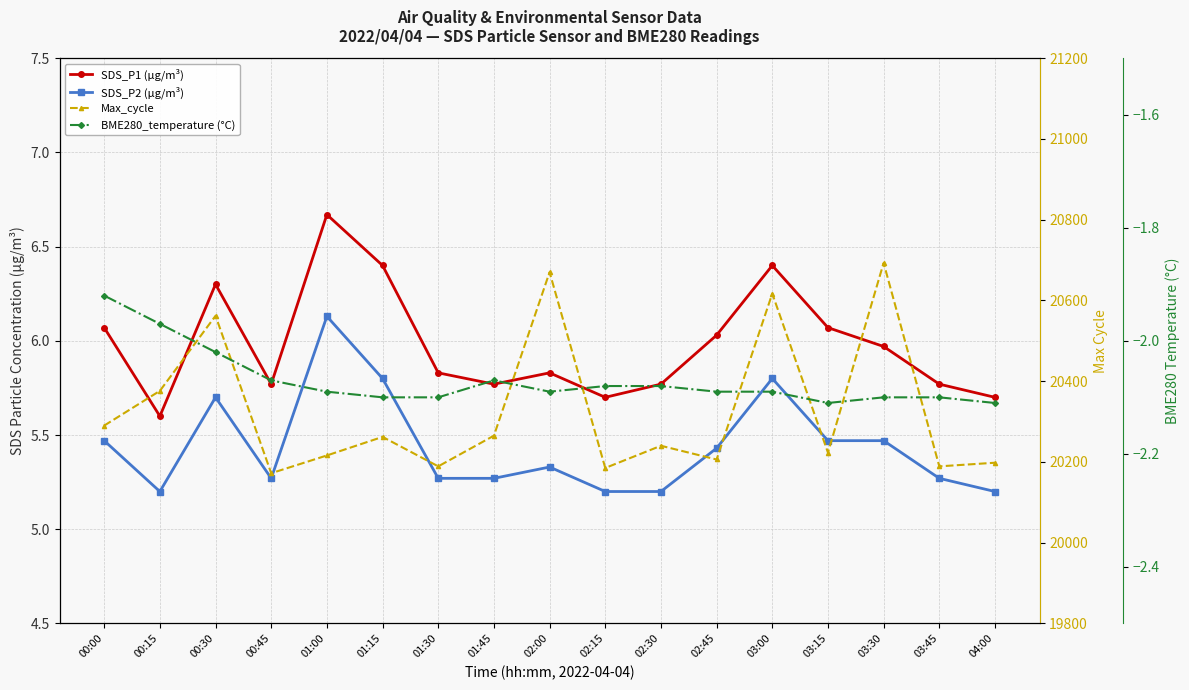

At which category is the sum across all series the highest?

03:30